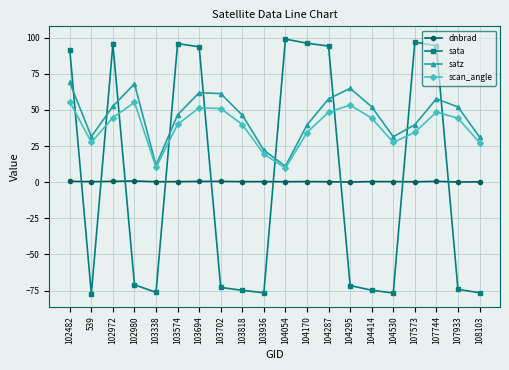

Where do scan_angle and sata first cross each other?

102482 and 539